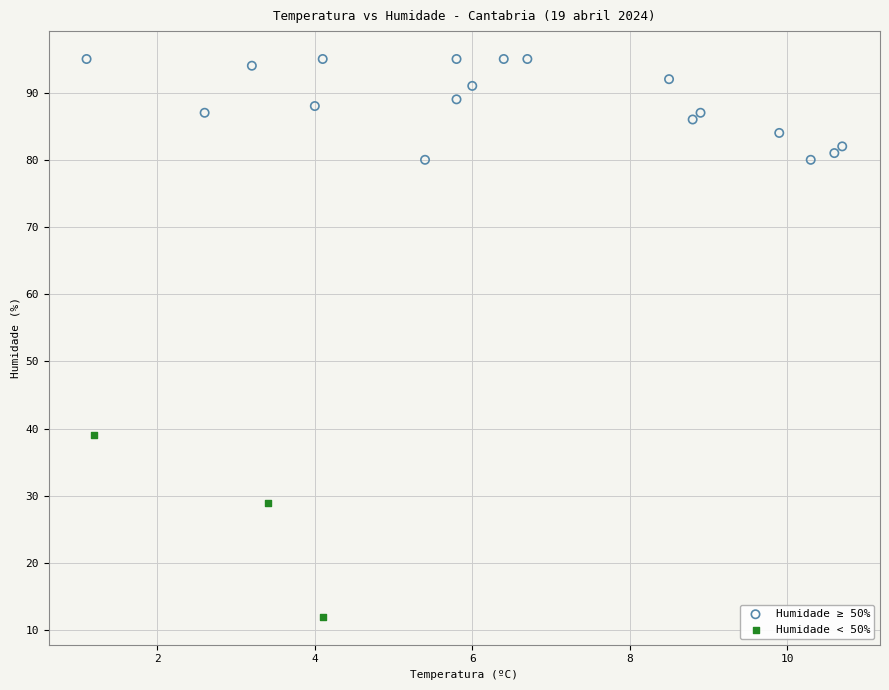

Which series contains the lowest Y value?

Humidade < 50%